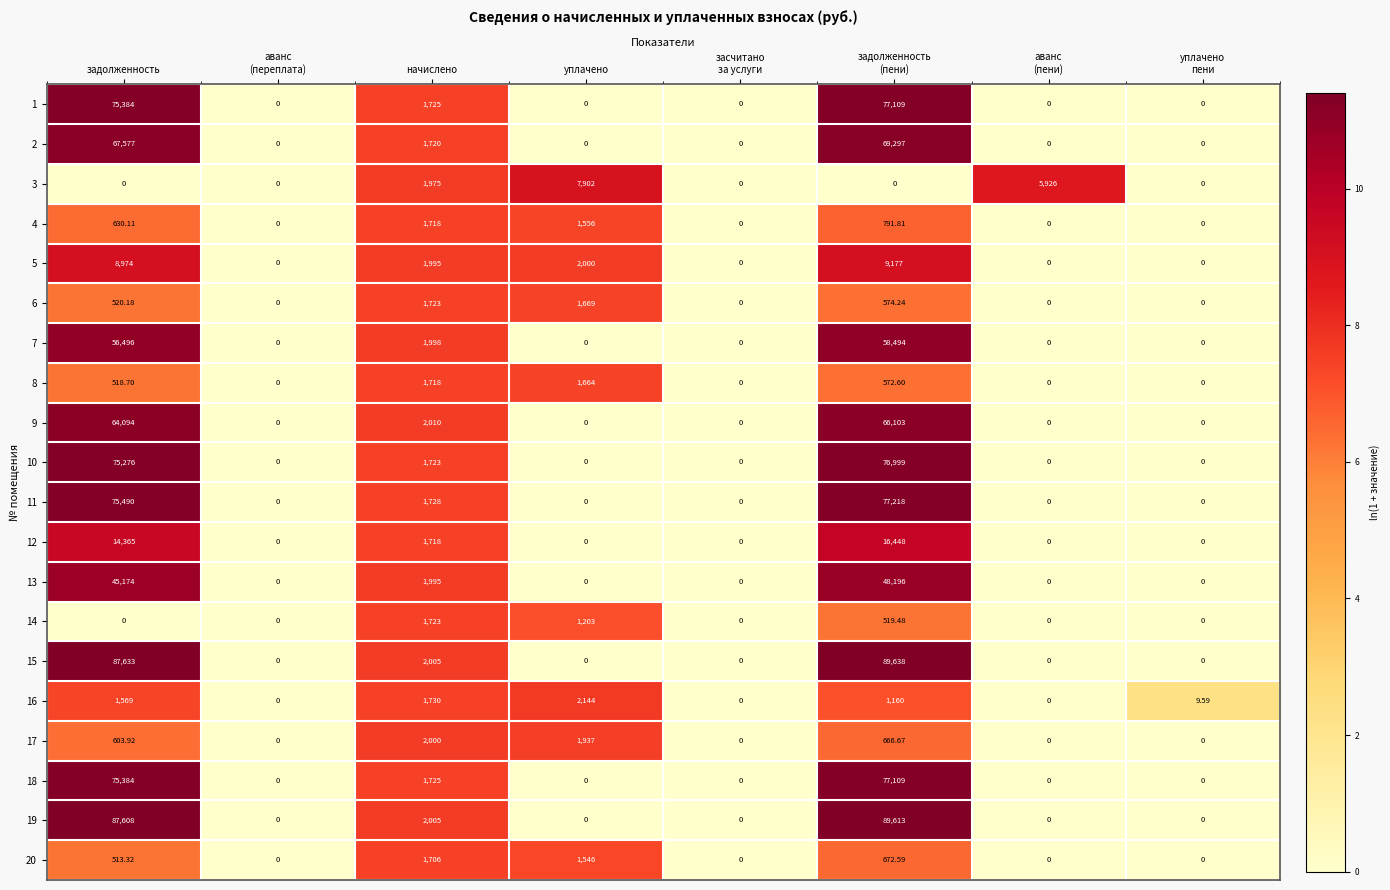

Where is 10 nearest to the value 38499?

начислено